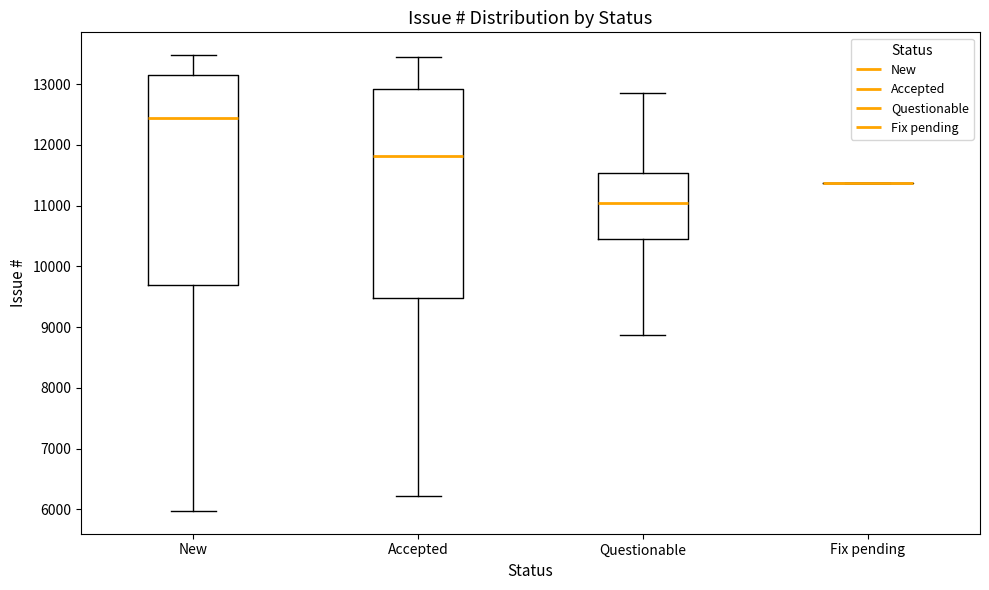

Reading left to right, transcribe this box plot: for each box, give where its median line is, the range the box spans, and where its two whiskers end, as read against the y-axis. The values are not printed on the chart, so give them approximately, as read against the axis.

New: median 12400, box 9700 to 13200, whiskers 6000 to 13500
Accepted: median 11800, box 9500 to 12900, whiskers 6200 to 13400
Questionable: median 11000, box 10500 to 11500, whiskers 8900 to 12800
Fix pending: box collapsed to a line at 11400, whiskers 11400 to 11400